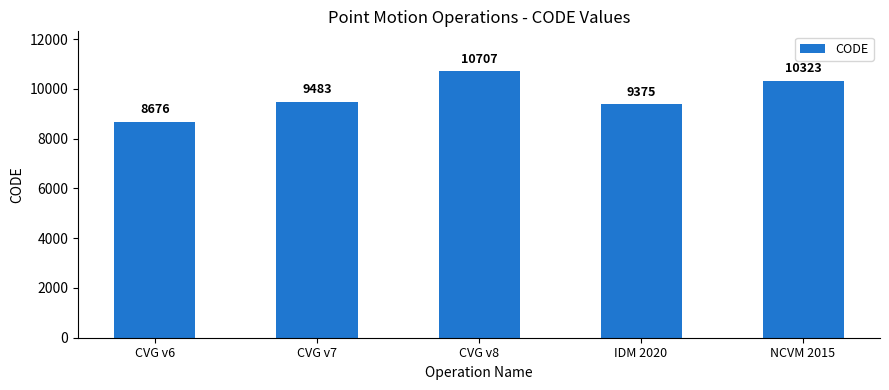

Reading left to right, what are all the values shown in this chart?

CVG v6=8676	CVG v7=9483	CVG v8=10707	IDM 2020=9375	NCVM 2015=10323